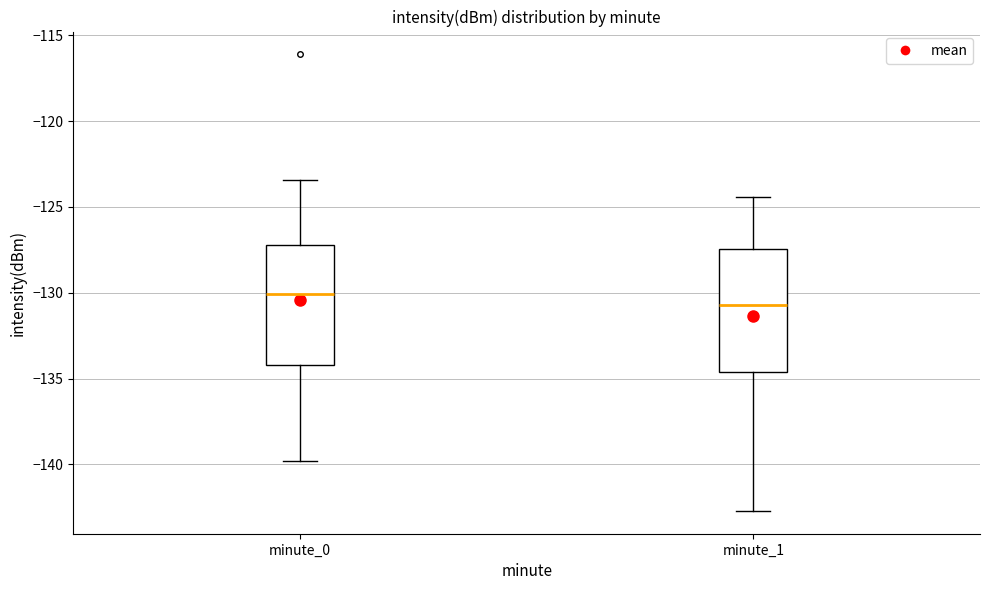

Reading left to right, read every box against the y-axis: the position of its median line, the range the box covers, and the ends of its whiskers. The values are not printed on the chart, so give them approximately, as read against the axis.

minute_0: median -130.0, box -134.0 to -127.0, whiskers -140.0 to -123.5
minute_1: median -130.5, box -134.5 to -127.5, whiskers -142.5 to -124.5